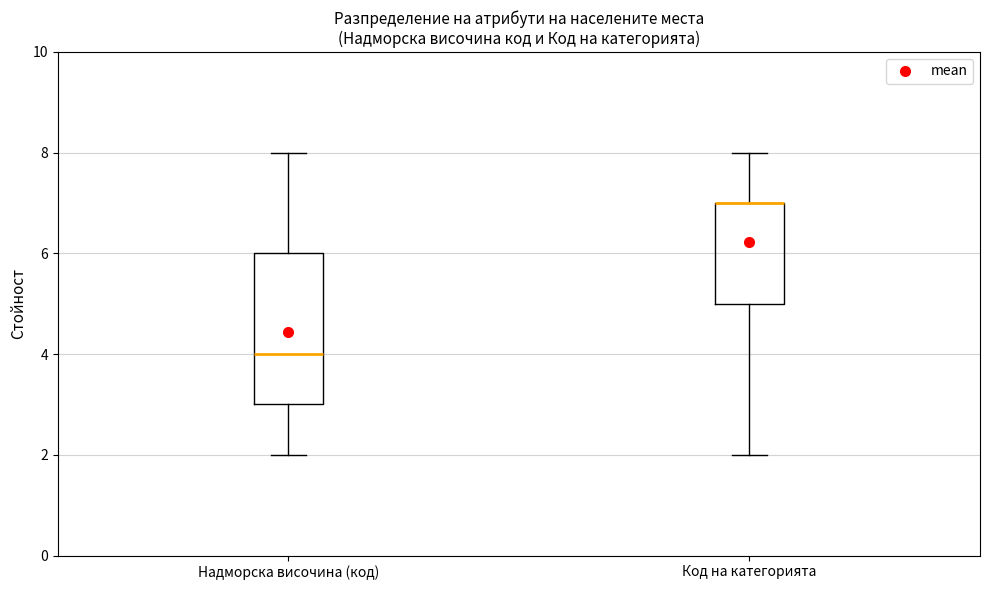

Reading left to right, transcribe this box plot: for each box, give where its median line is, the range the box spans, and where its two whiskers end, as read against the y-axis. The values are not printed on the chart, so give them approximately, as read against the axis.

Надморска височина (код): median 4, box 3 to 6, whiskers 2 to 8
Код на категорията: median 7 (drawn on the box's upper edge), box 5 to 7, whiskers 2 to 8